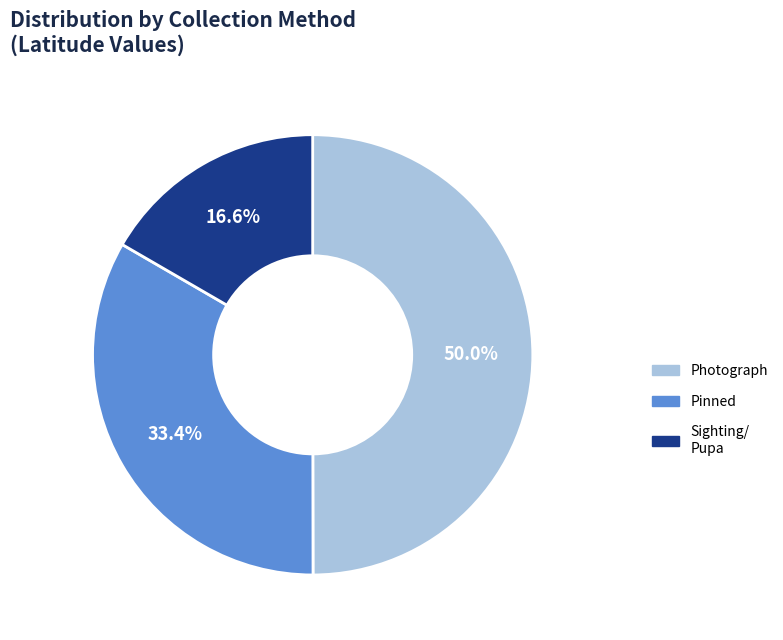

Count the number of slices in the pie.

3